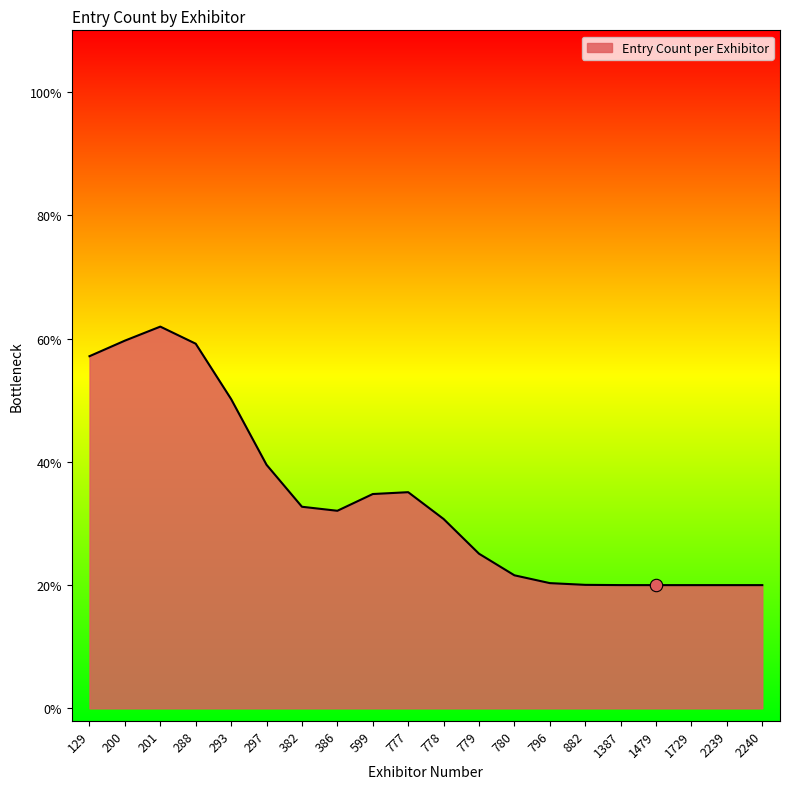

Which has a higher value, 201 or 882?

201